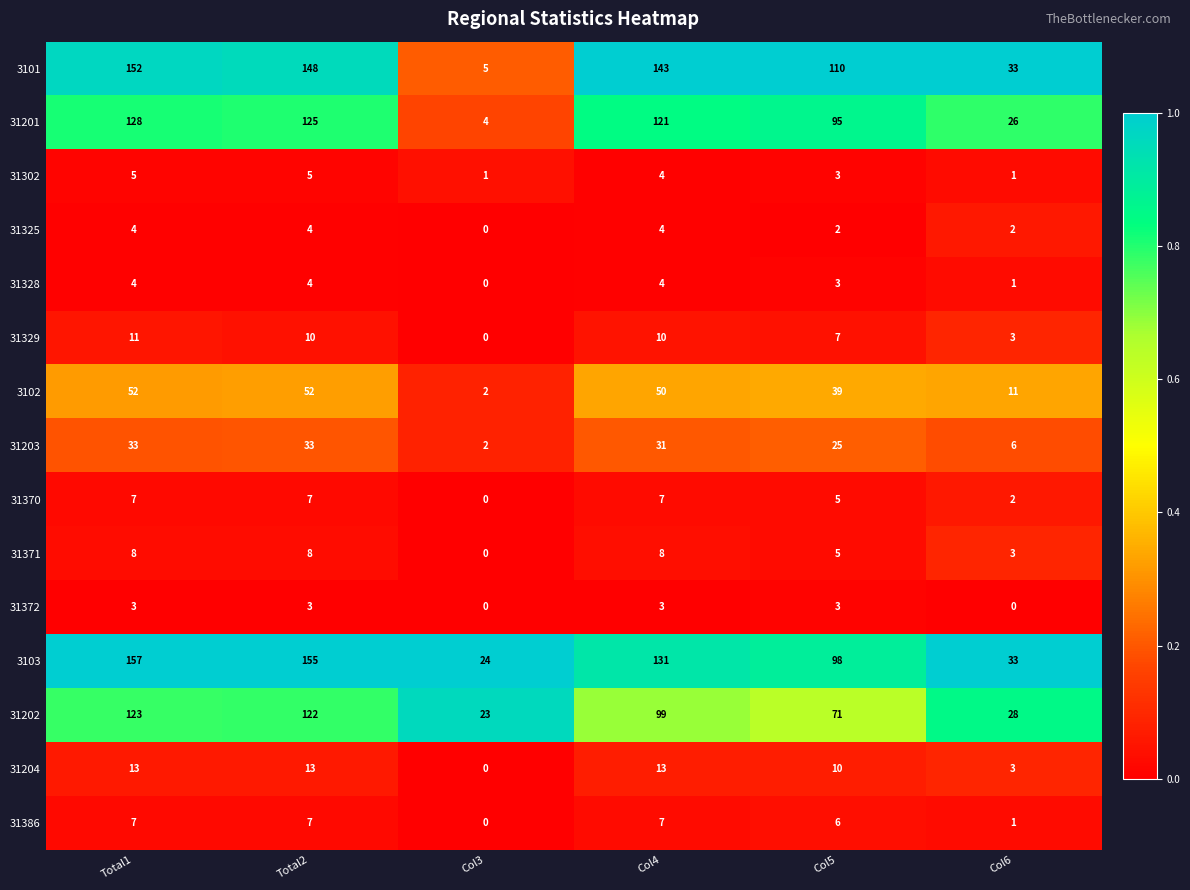

What is the difference between the highest and lowest values at Total2?

152